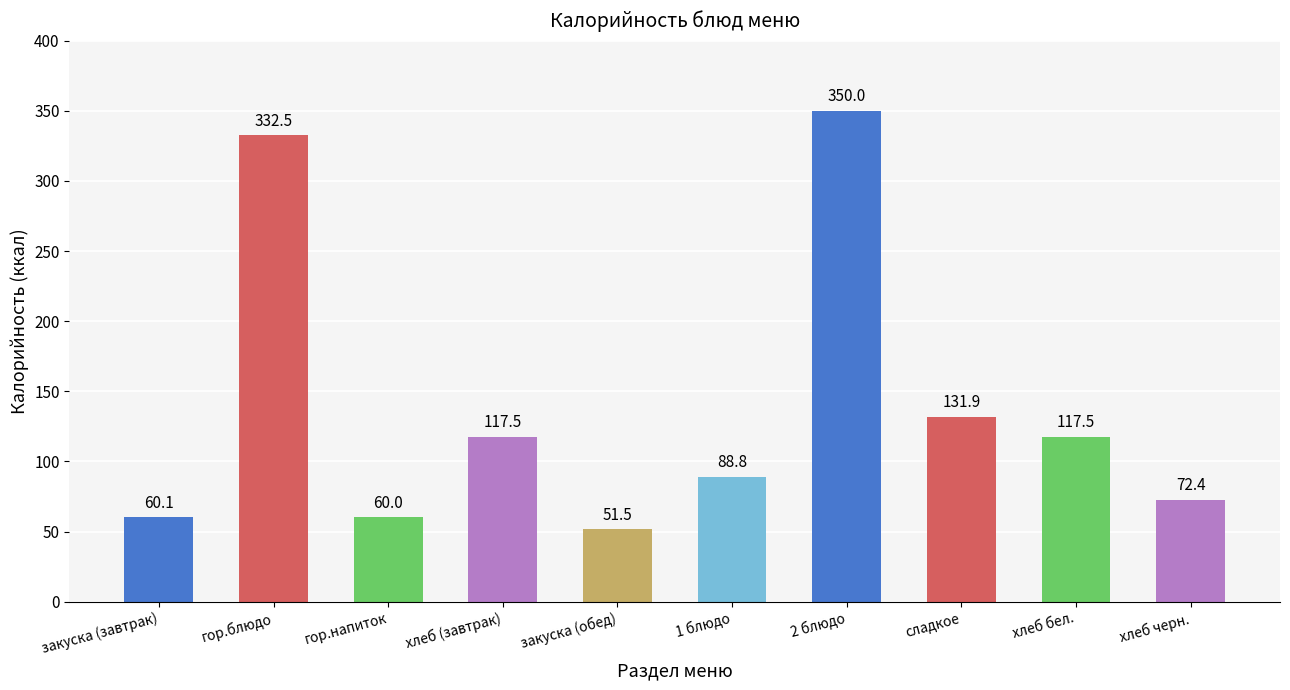

Reading left to right, extract all data points from this chart.

60.1	332.5	60.0	117.5	51.5	88.8	350.0	131.9	117.5	72.4